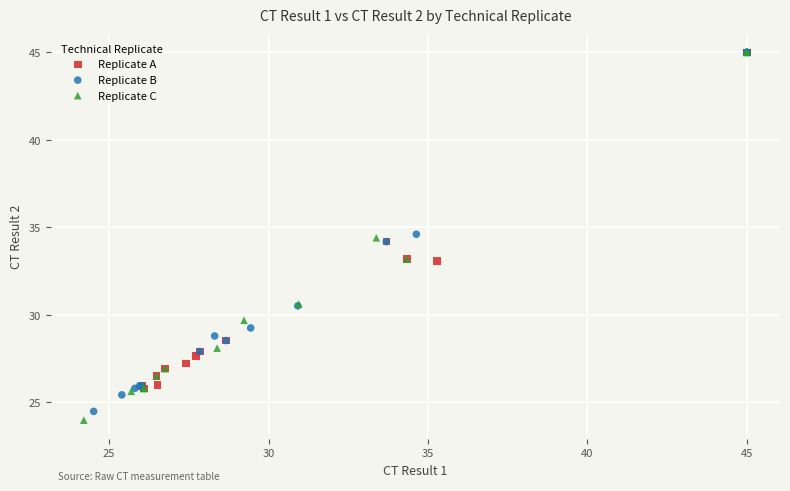

Which series has the largest Y range (max minus min)?

Replicate C